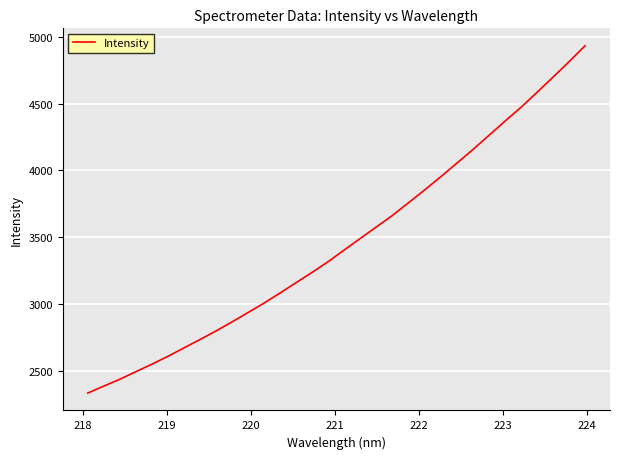

True or false: there are more than 0 points higher than both neighbors.

False